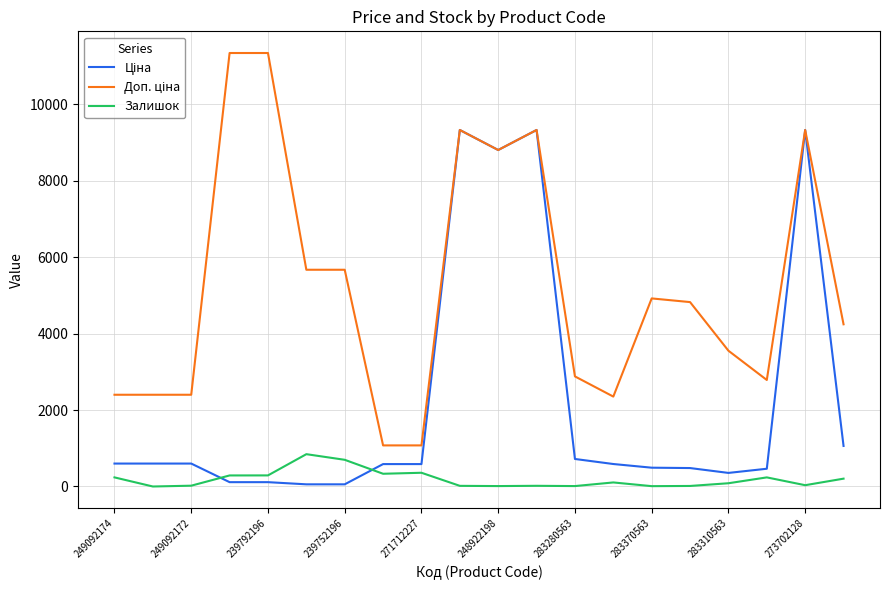

What is the maximum value for Залишок?

845.0